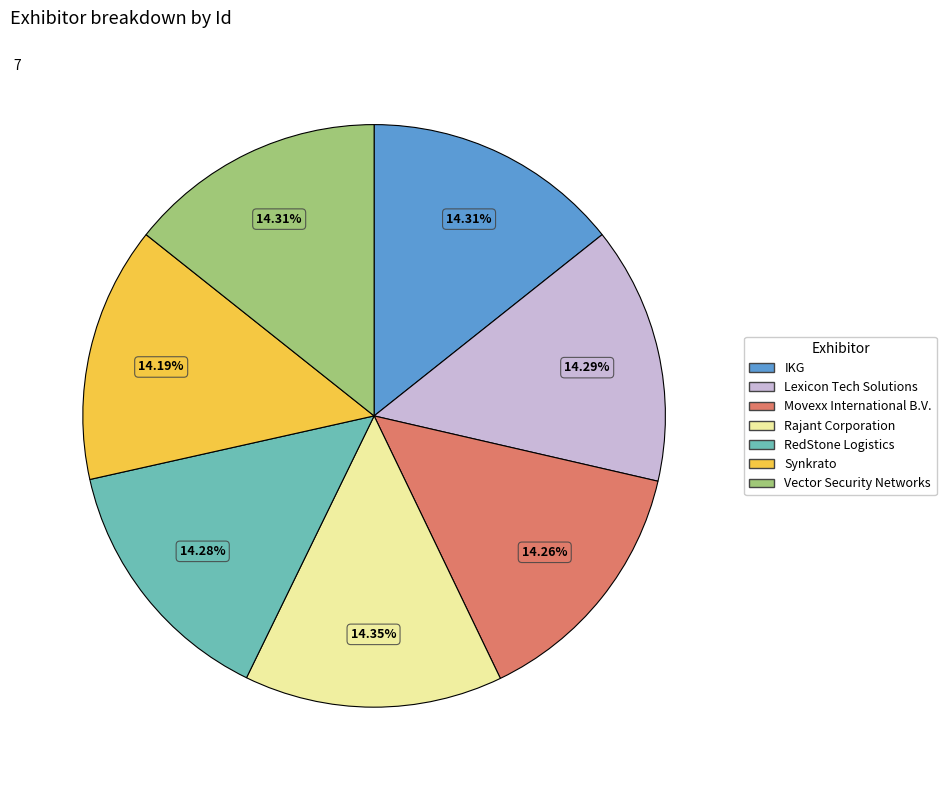

Does any single category account for the majority?

No